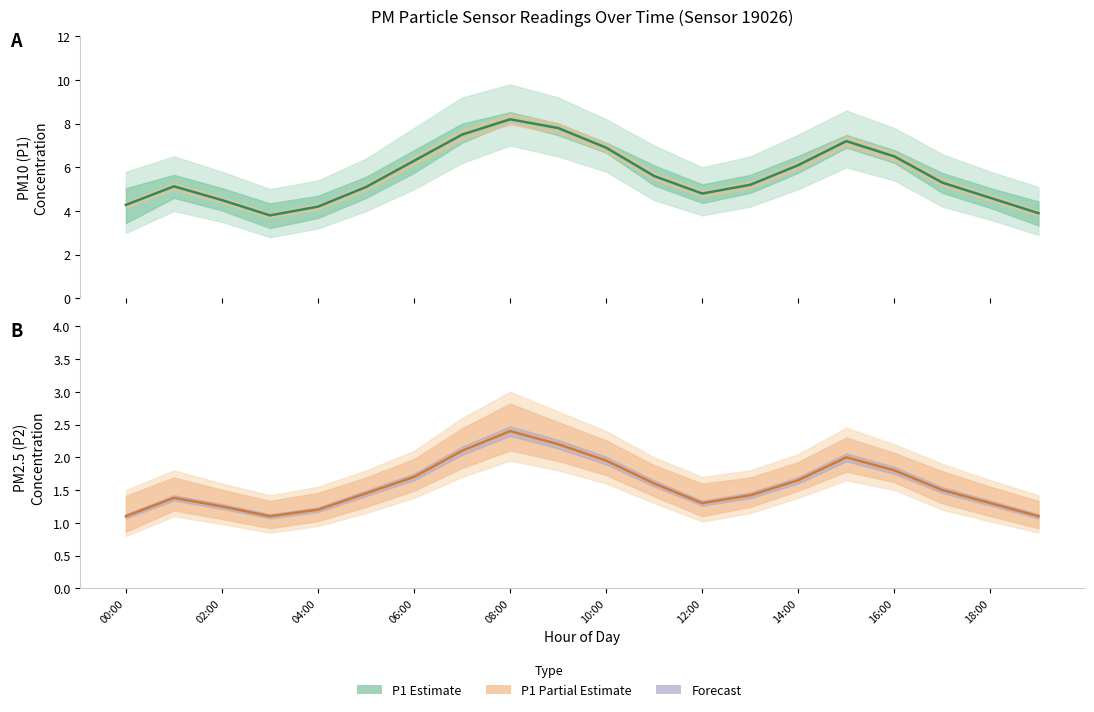

Does the chart have visible grid lines?

No